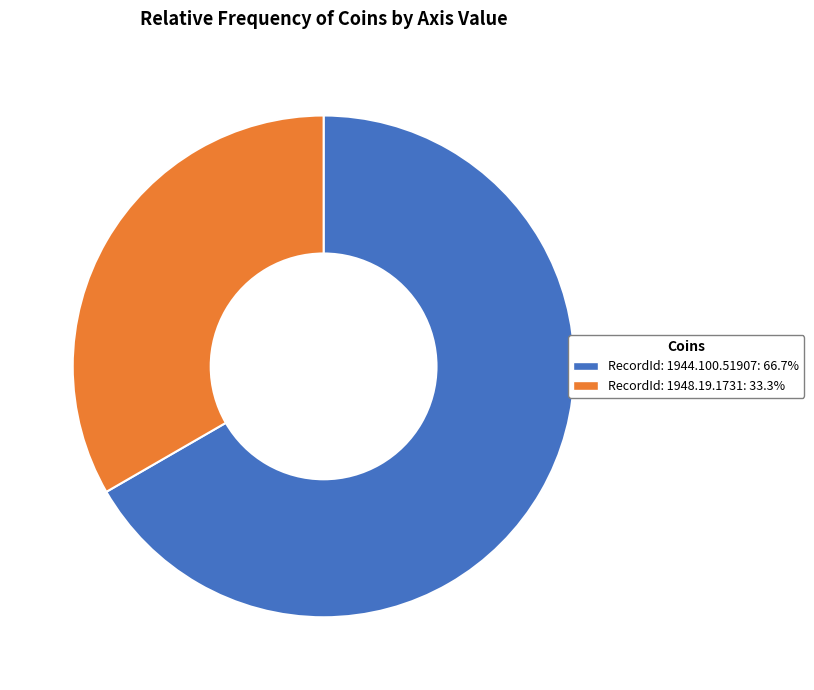

Is there any slice that represents more than half of the pie?

Yes